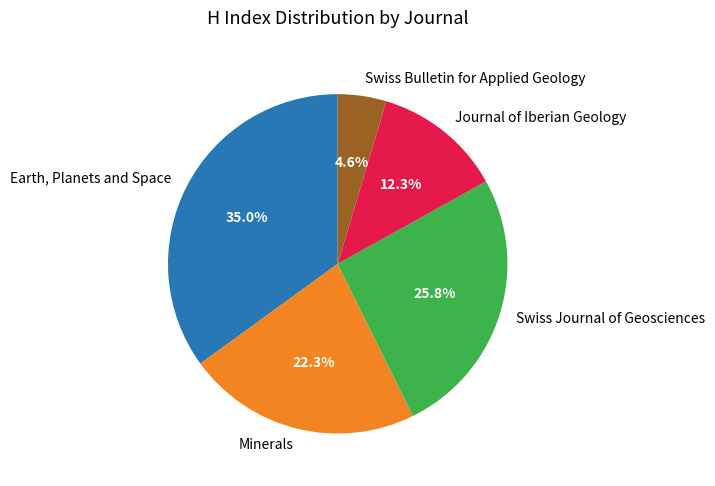

Is Earth, Planets and Space the majority of the pie?

No